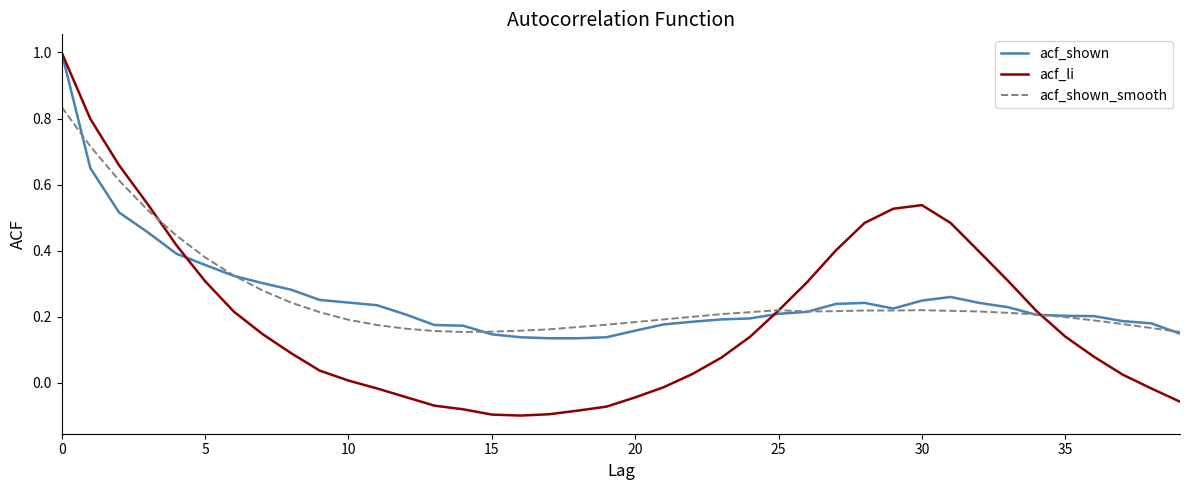

Which series has the largest range (max minus min)?

acf_li